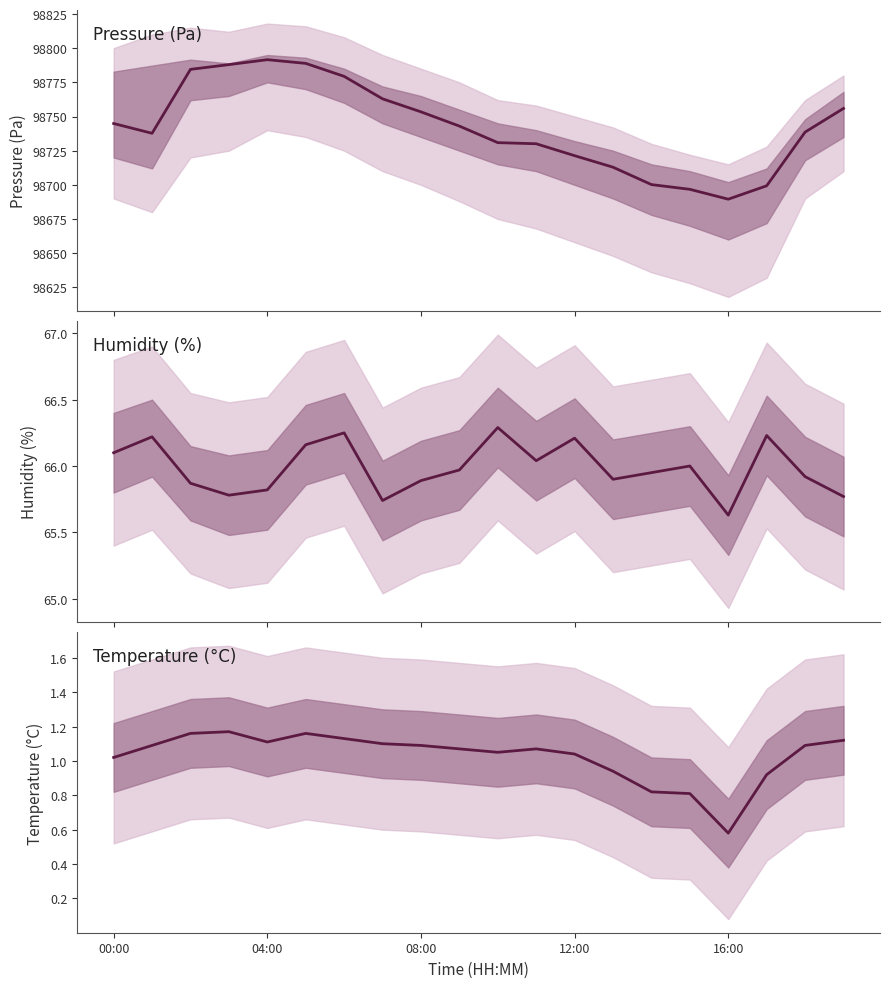

What position from the left is 04:00?

5